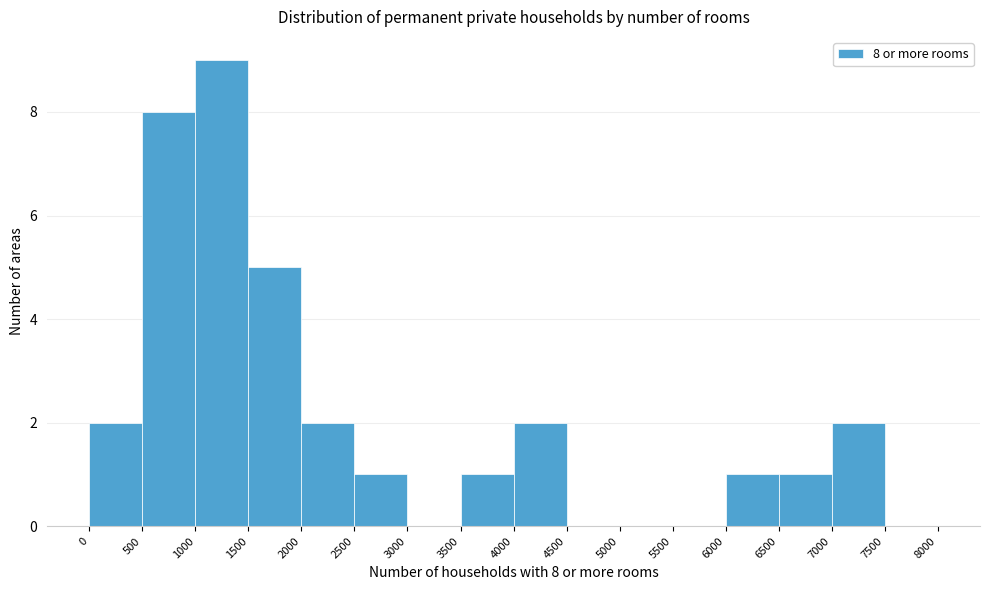

Over which range of the x-axis is the bar tallest?

1000 to 1500